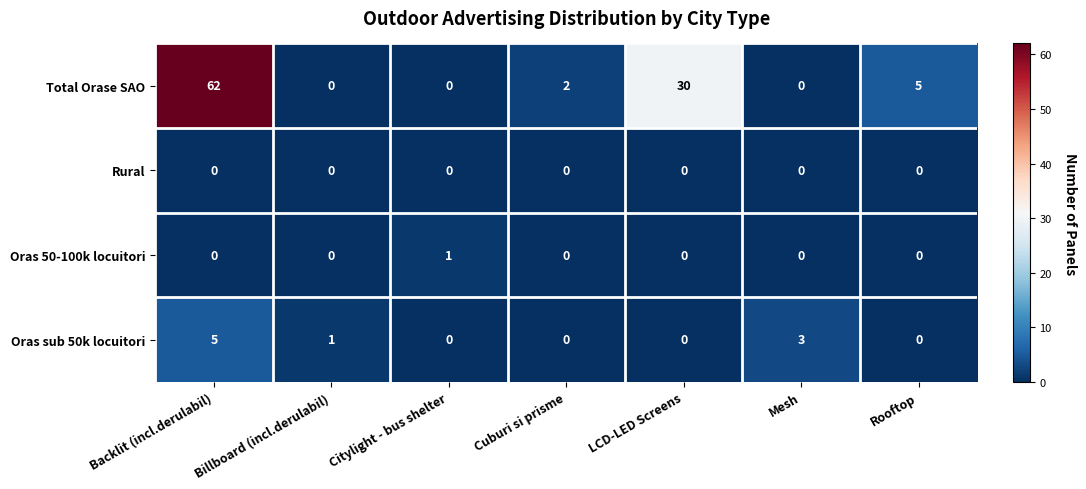

At which label does Total Orase SAO first exceed 2?

Backlit (incl.derulabil)